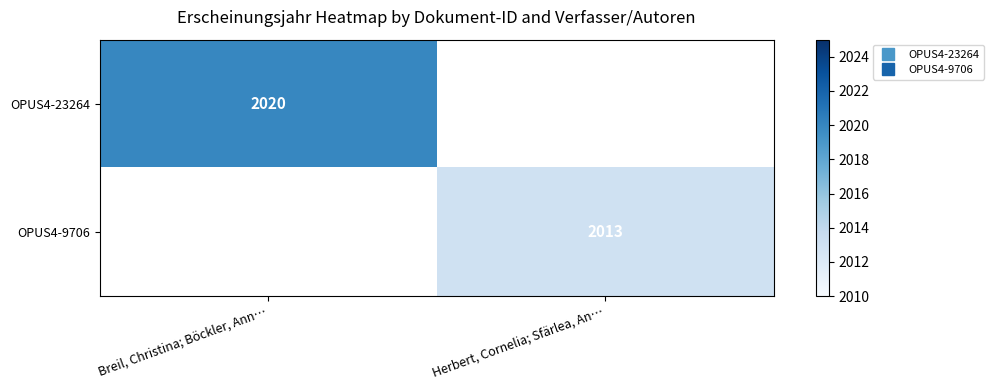

What value does the OPUS4-9706 series have at Herbert, Cornelia; Sfärlea, An…?

2013.0